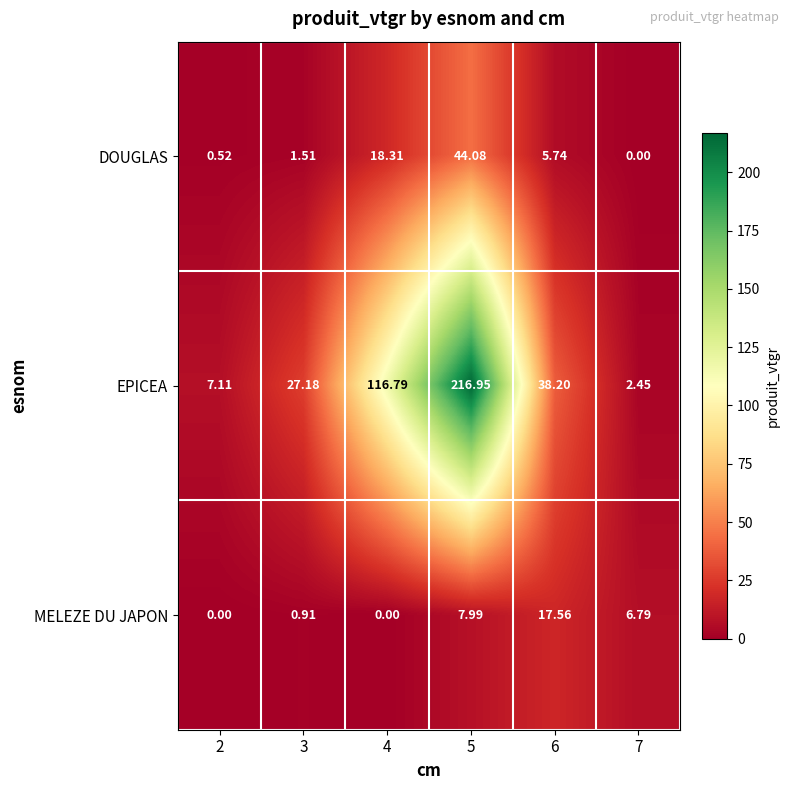

Between 2 and 4, which series saw the biggest shift?

EPICEA